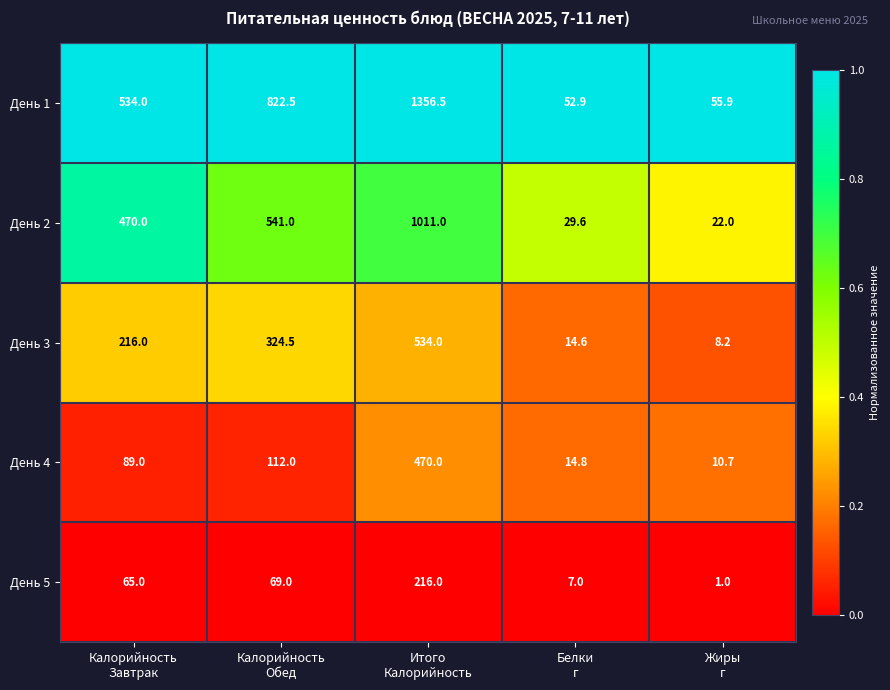

Reading left to right, extract all data points from this chart.

День 1: 534.0	822.5	1356.5	52.9	55.9
День 2: 470.0	541.0	1011.0	29.6	22.0
День 3: 216.0	324.5	534.0	14.6	8.2
День 4: 89.0	112.0	470.0	14.8	10.7
День 5: 65.0	69.0	216.0	7.0	1.0